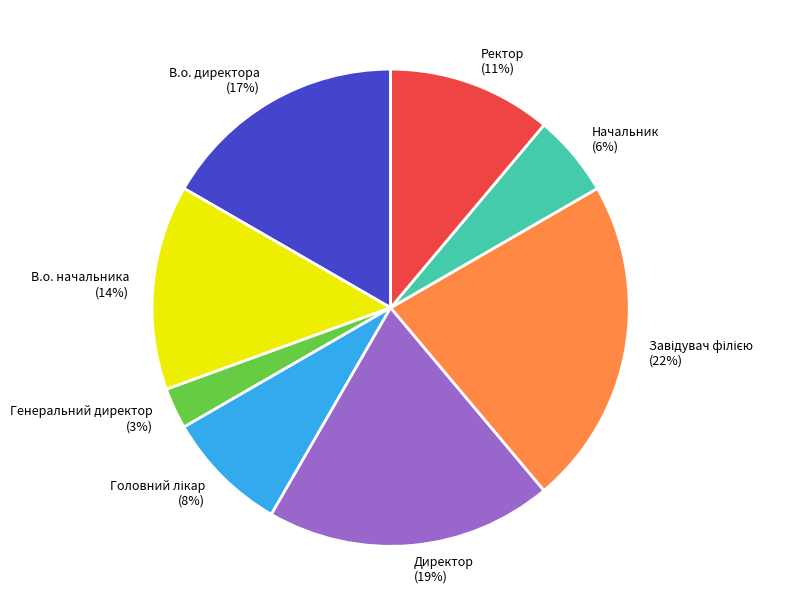

Which category has the smallest portion of the pie?

Генеральний директор